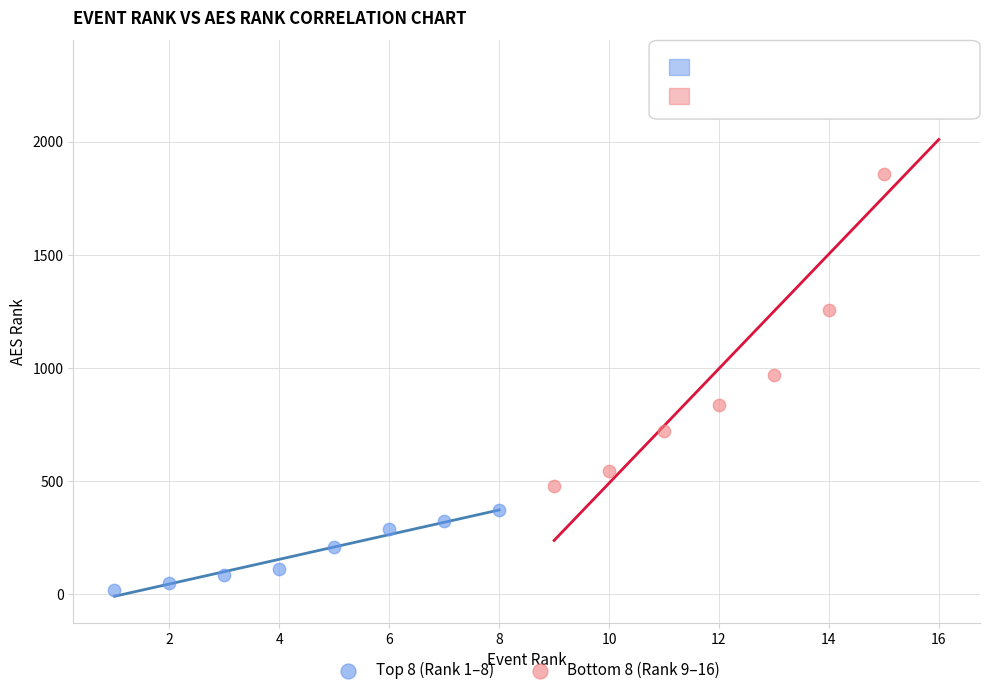

Which series has the widest spread of Y values?

Bottom 8 (Rank 9–16)